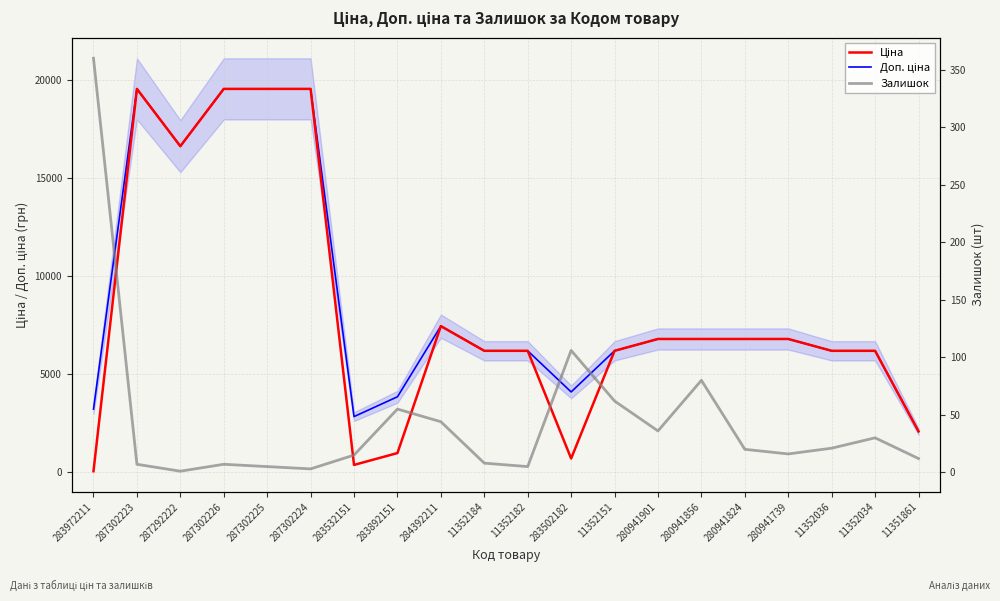

Which series changed the most between 284392211 and 280941739?

Ціна